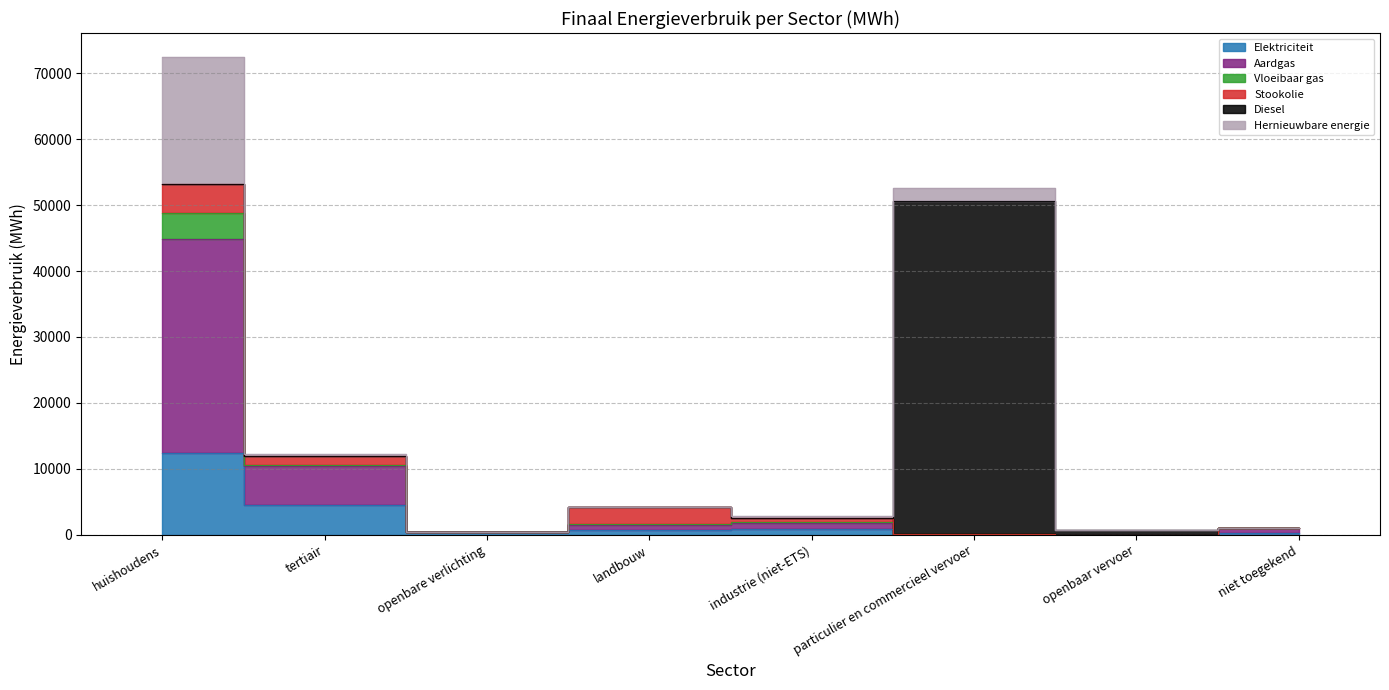

What is the difference between the second highest and minimum values in the Vloeibaar gas series?

156.1